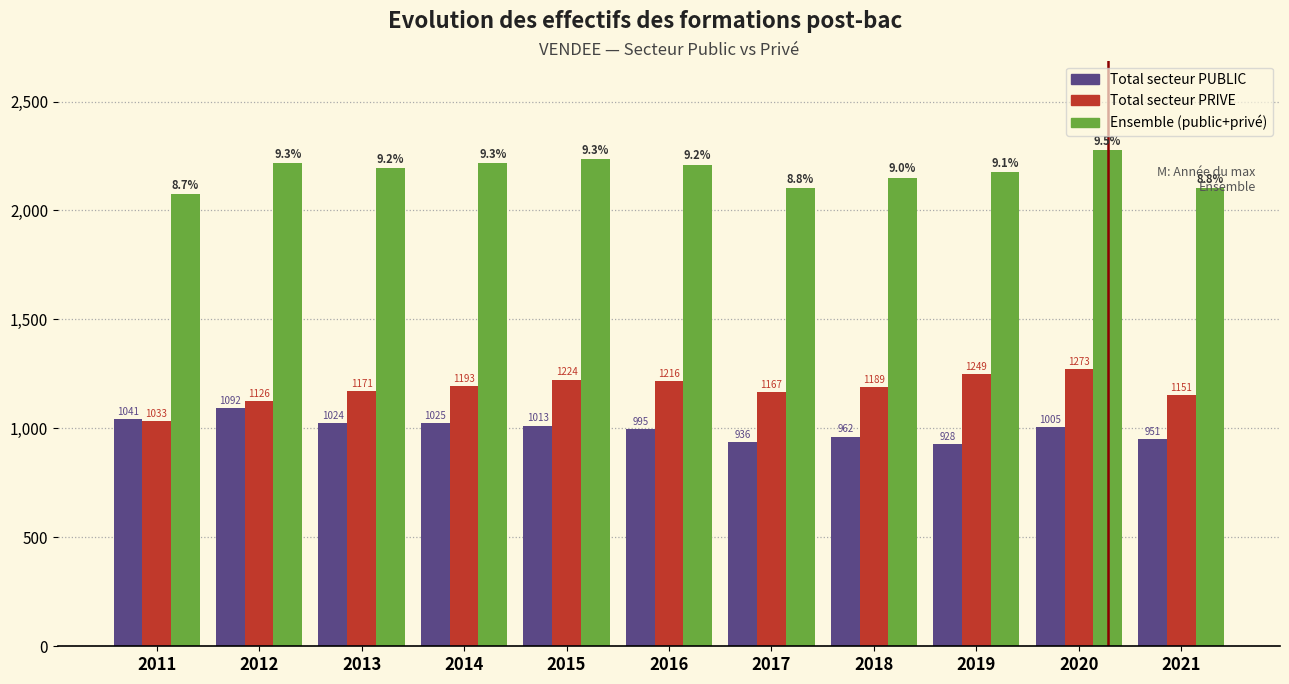

What is the total value across all series at 2020?

4556